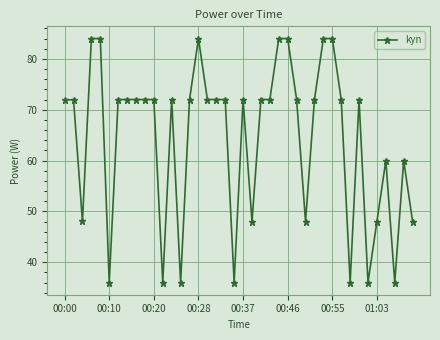

What is the minimum value shown in the chart?

36.0